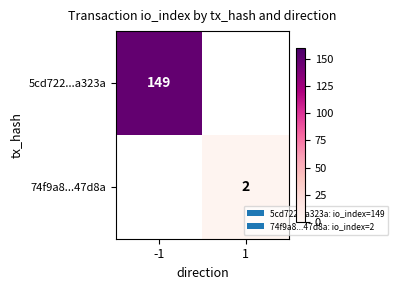

Is it true that 5cd722...a323a equals 78 at -1?

False